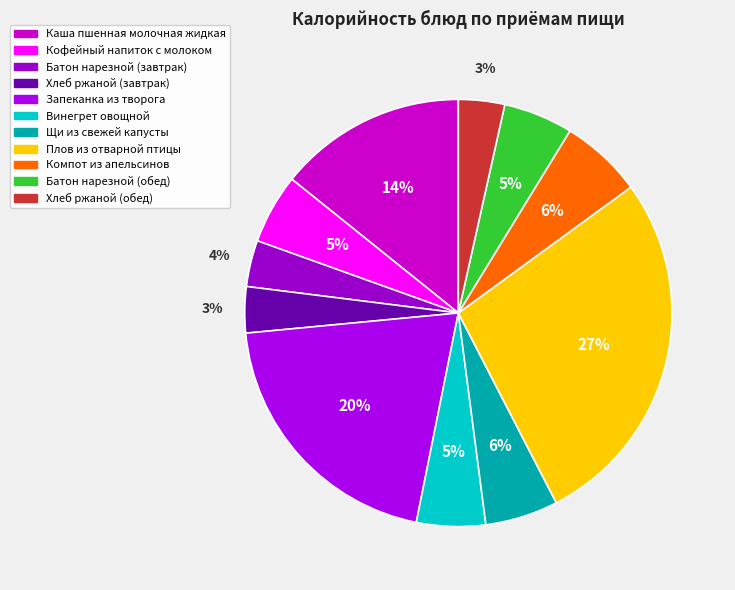

The Хлеб ржаной (обед) slice represents 3% of the pie. True or false?

True